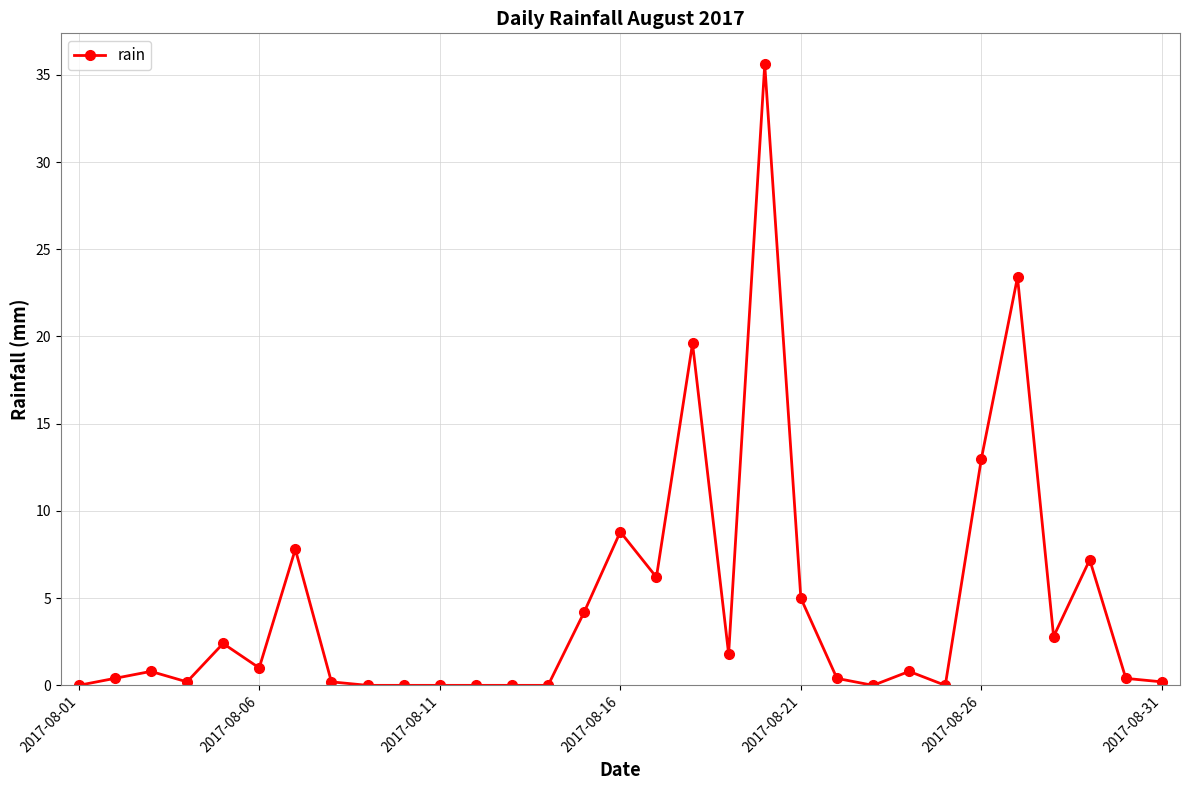

What is the maximum value shown in the chart?

35.6